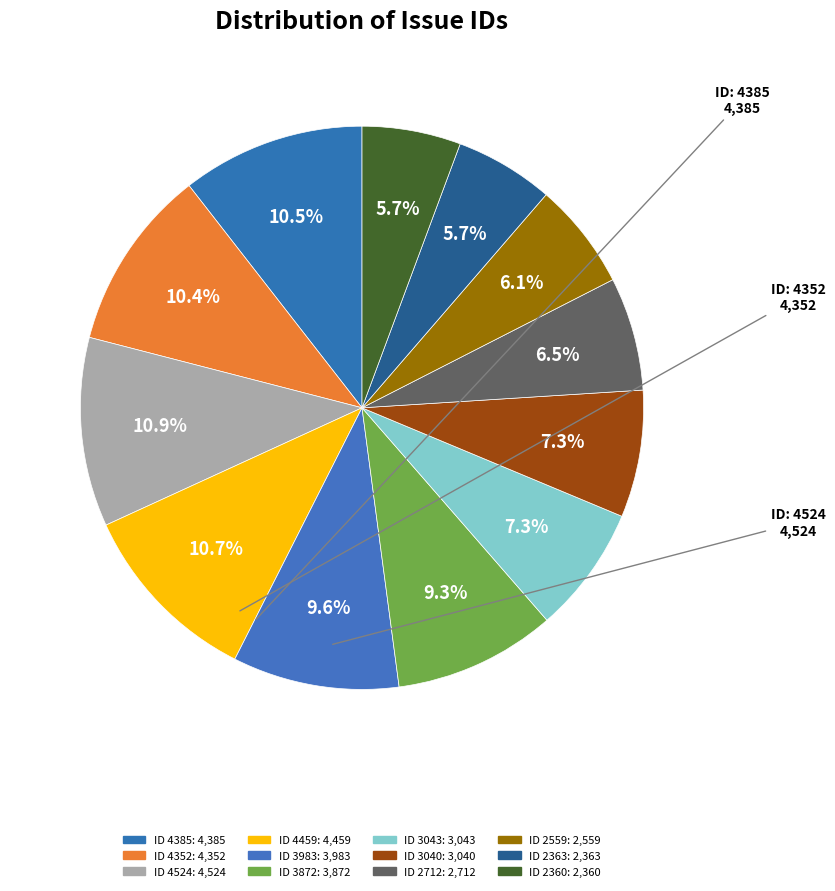

Which slice is the largest?

4524